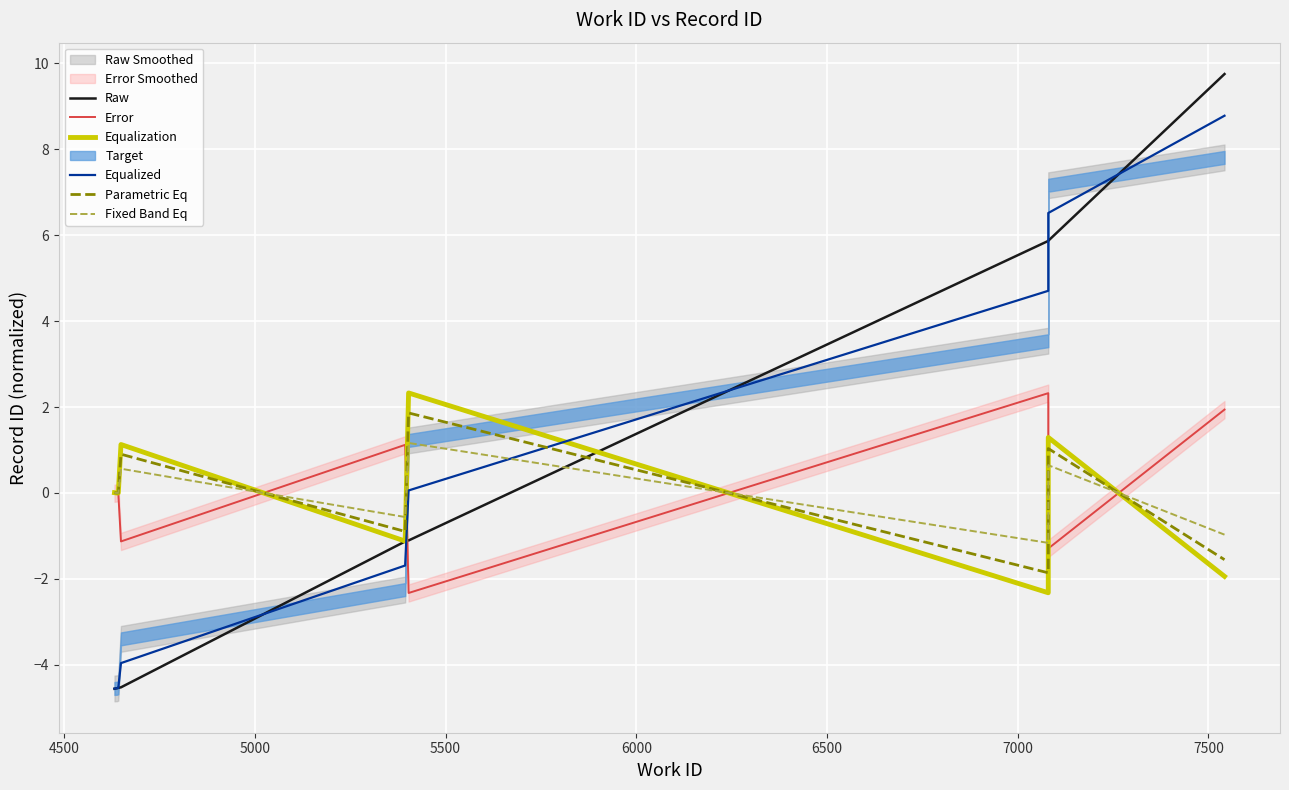

True or false: Parametric Eq has a value of -0.0 at 6500.

False